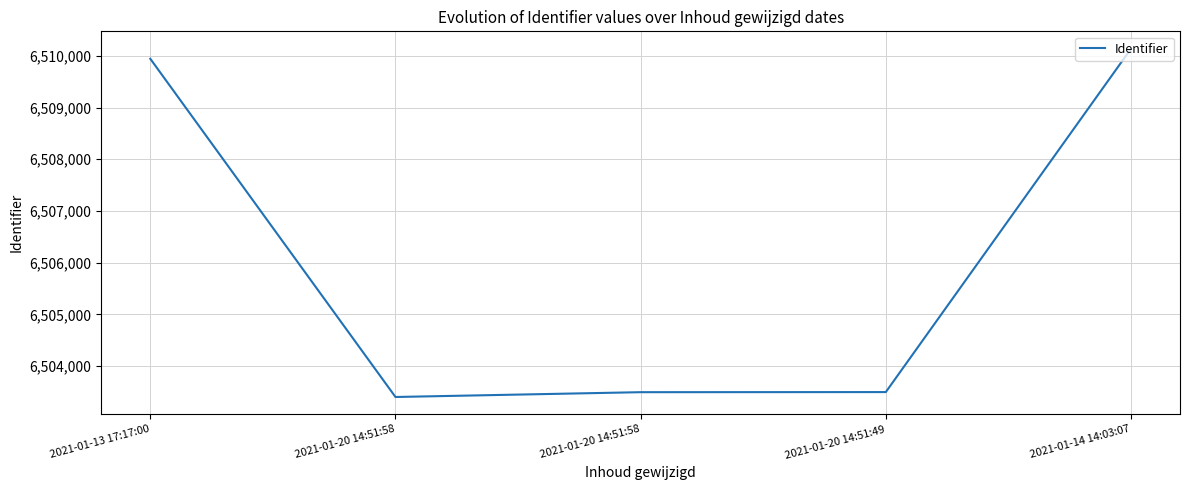

Which category has the lowest value across all series?

2021-01-20 14:51:58